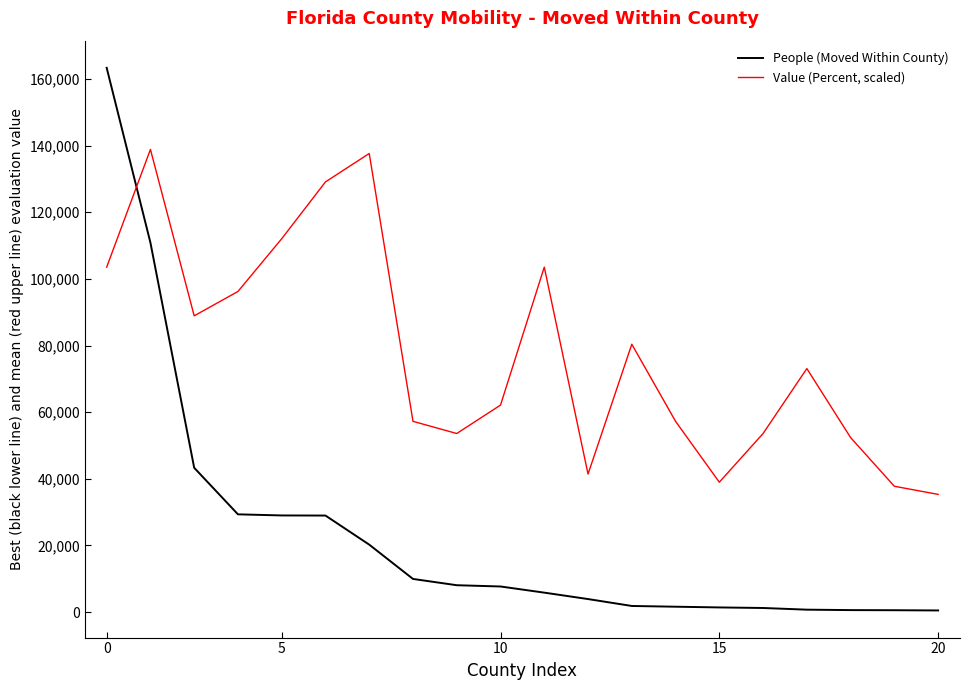

Rank the series by their maximum value, from lowest to highest.

Value (Percent, scaled), People (Moved Within County)